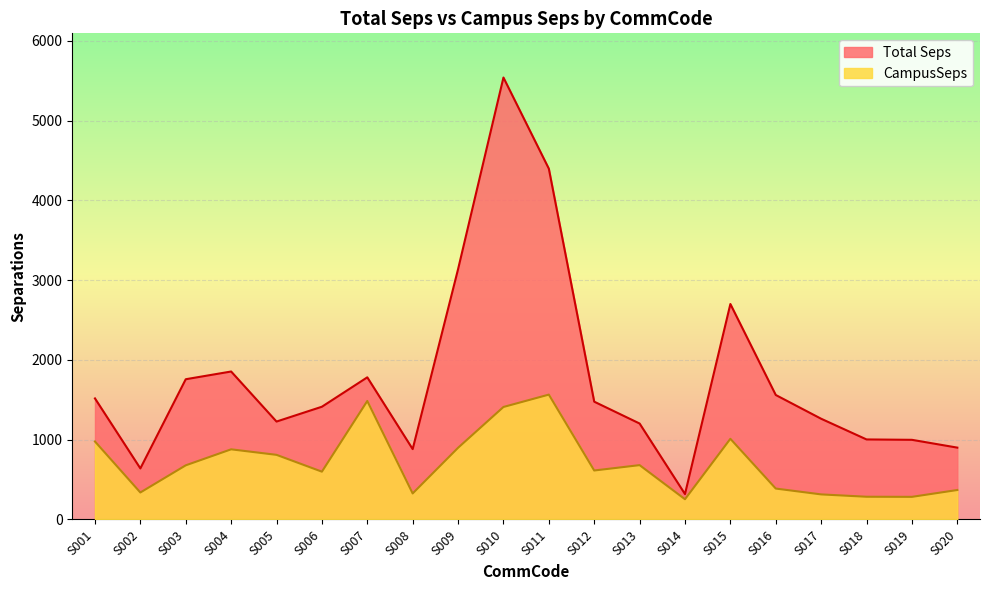

Reading left to right, list all the values displayed in this chart.

Total Seps: 1517.8	639.9	1758.4	1855.3	1227.7	1413.6	1782.3	882.1	3138.2	5541.6	4398.6	1477.0	1203.0	318.6	2701.6	1560.8	1262.9	1003.4	998.7	900.8
CampusSeps: 977.8	338.2	678.8	879.5	810.3	599.3	1485.7	326.3	898.8	1410.5	1565.6	614.0	681.3	253.7	1011.6	387.6	314.3	284.9	283.5	369.3